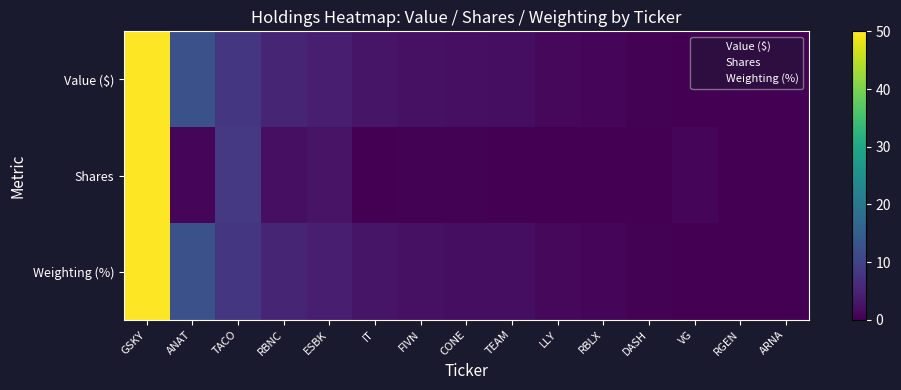

Reading left to right, list all the values displayed in this chart.

Value ($): GSKY=50.0	ANAT=12.4	TACO=8.0	RBNC=5.1	ESBK=4.3	IT=2.7	FIVN=2.3	CONE=2.0	TEAM=1.9	LLY=1.1	RBLX=0.9	DASH=0.2	VG=0.2	RGEN=0.0	ARNA=0.0
Shares: GSKY=50.0	ANAT=0.7	TACO=8.3	RBNC=2.0	ESBK=2.7	IT=0.1	FIVN=0.2	CONE=0.4	TEAM=0.0	LLY=0.0	RBLX=0.2	DASH=0.1	VG=0.8	RGEN=0.0	ARNA=0.1
Weighting (%): GSKY=50.0	ANAT=12.4	TACO=8.0	RBNC=5.1	ESBK=4.3	IT=2.7	FIVN=2.3	CONE=2.0	TEAM=1.9	LLY=1.1	RBLX=0.9	DASH=0.2	VG=0.2	RGEN=0.0	ARNA=0.0